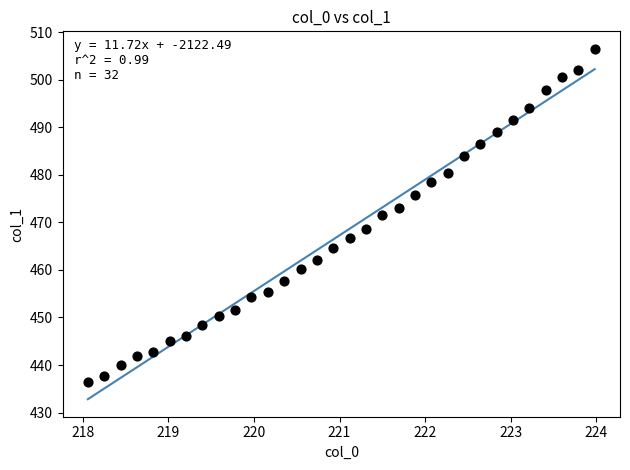

What is the range of Y values (max minus min)?

70.1